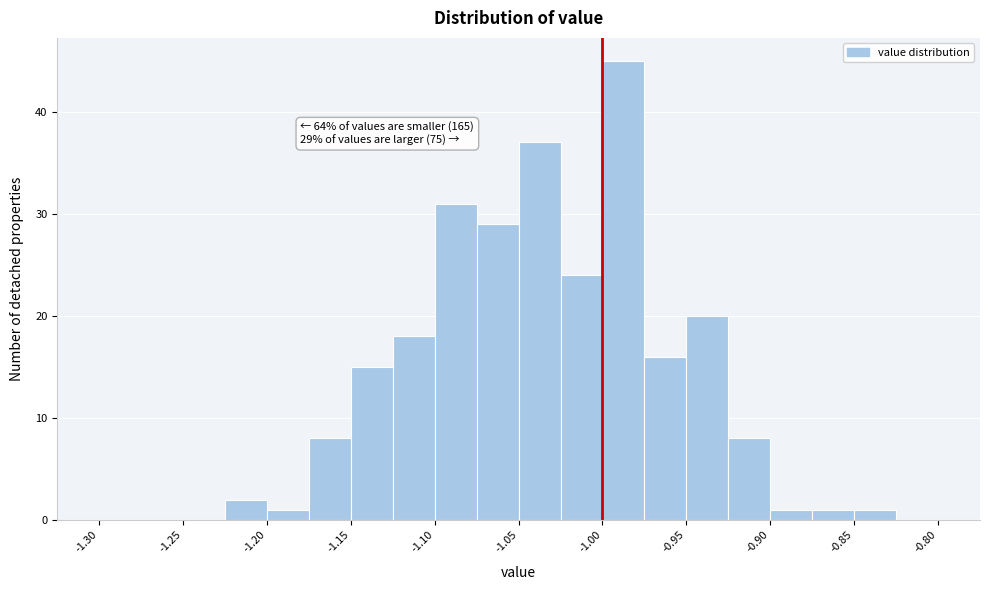

Which range on the x-axis has the tallest bar?

-1.000 to -0.975